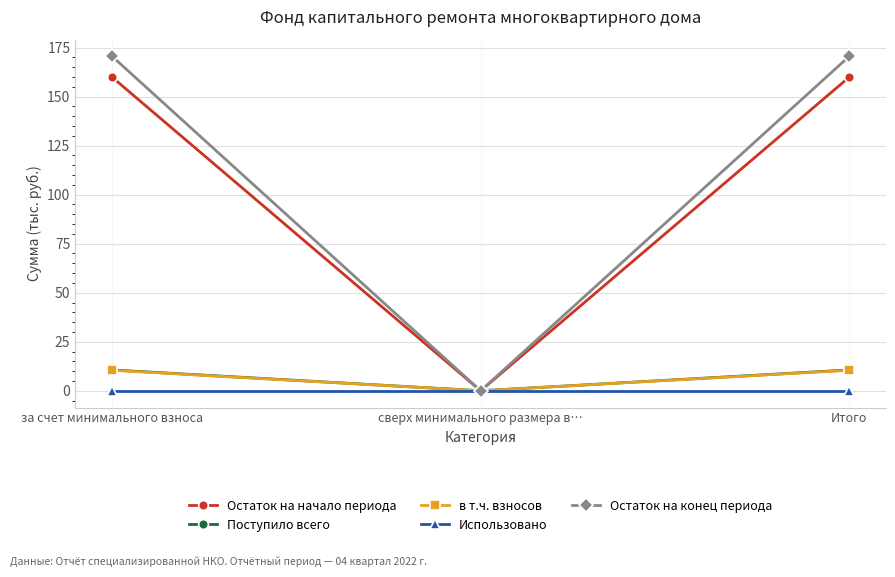

What value does the Поступило всего series have at за счет минимального взноса?

10.6